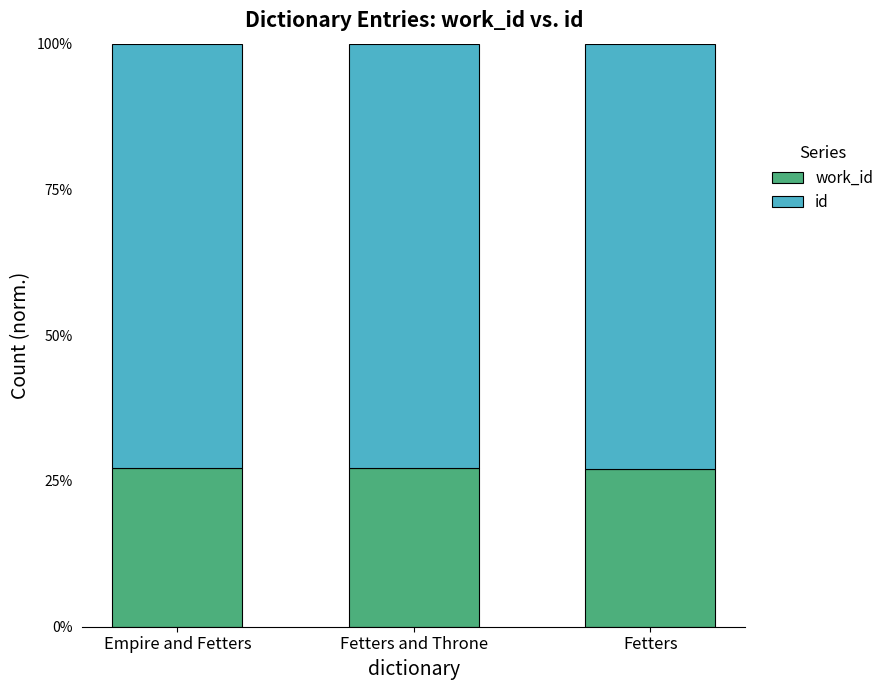

What is the total value across all series at Fetters?

100.0